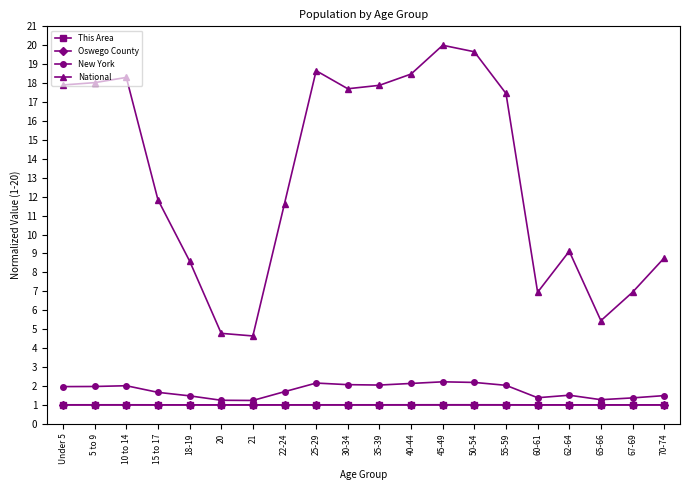

True or false: National has more than 0 interior local peaks.

True